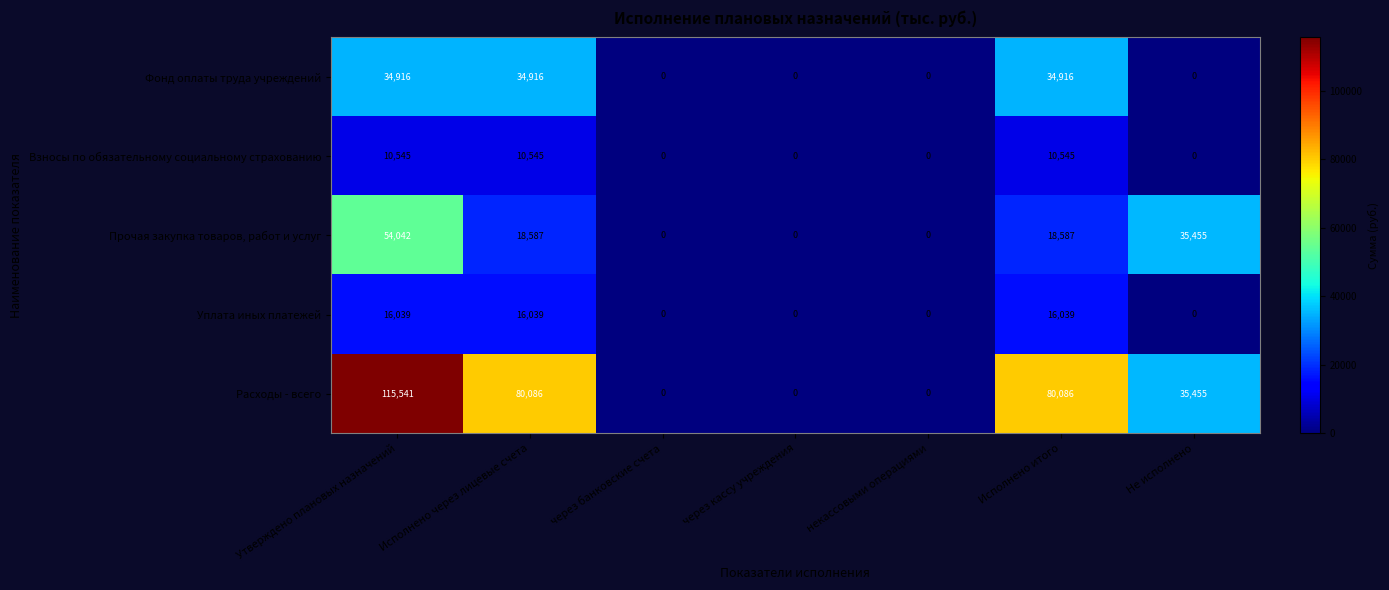

How many data points in Прочая закупка товаров, работ и услуг are less than 18587?

3